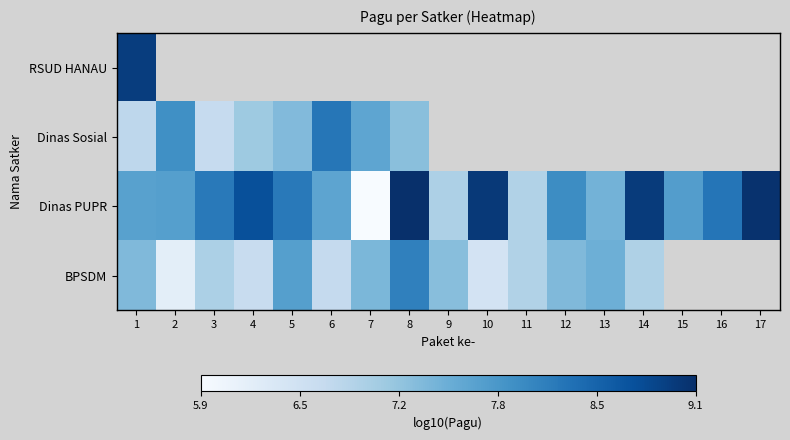

What is the highest value of the Dinas Sosial series?

8.2